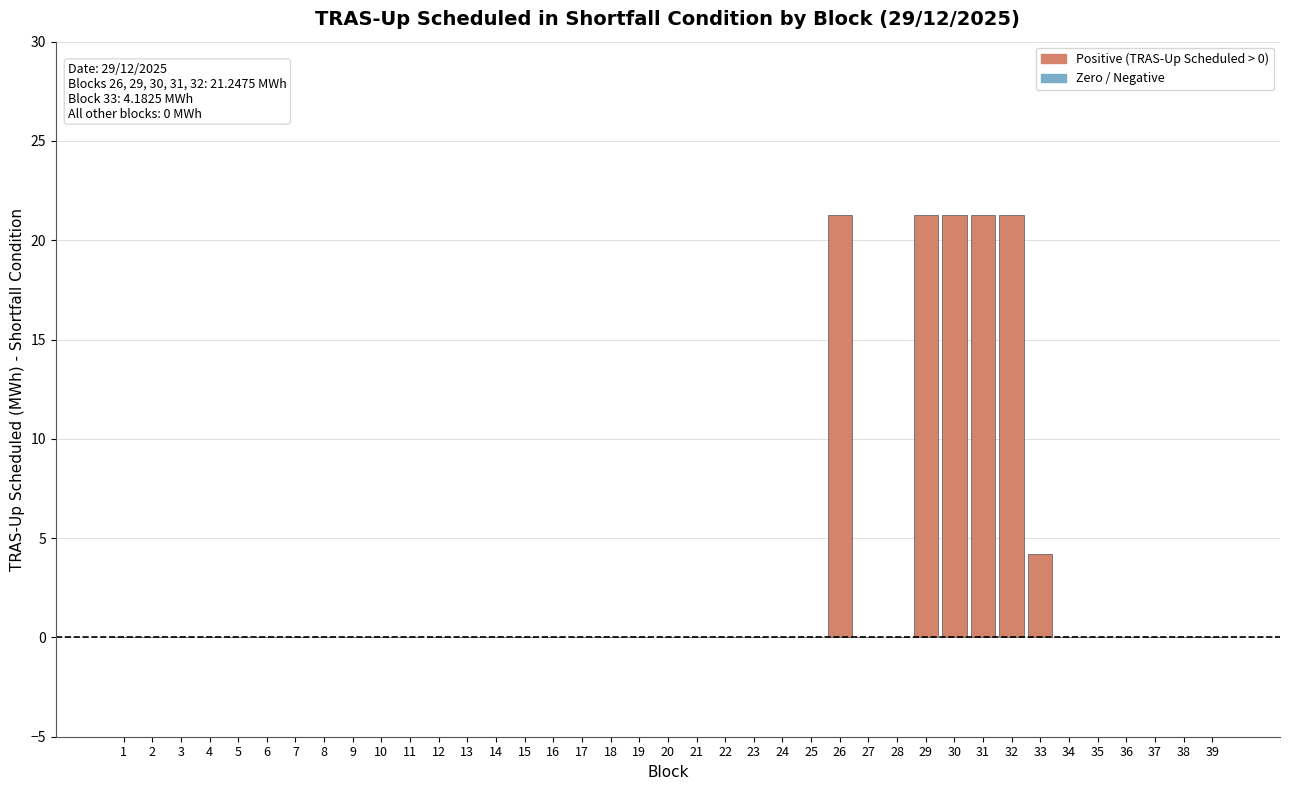

Reading right to left, what are all the values shown in this chart?

39=0.0	38=0.0	37=0.0	36=0.0	35=0.0	34=0.0	33=4.2	32=21.2	31=21.2	30=21.2	29=21.2	28=0.0	27=0.0	26=21.2	25=0.0	24=0.0	23=0.0	22=0.0	21=0.0	20=0.0	19=0.0	18=0.0	17=0.0	16=0.0	15=0.0	14=0.0	13=0.0	12=0.0	11=0.0	10=0.0	9=0.0	8=0.0	7=0.0	6=0.0	5=0.0	4=0.0	3=0.0	2=0.0	1=0.0